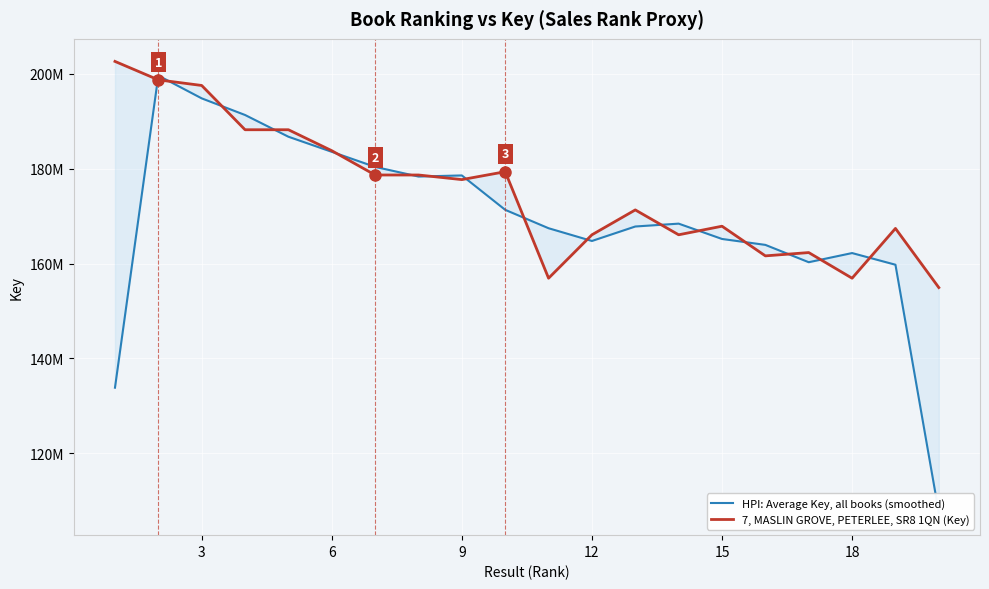

Reading left to right, transcribe all the data shown in this chart.

HPI: Average Key, all books (smoothed): 133807705.7	199667353.0	194860608.7	191351399.3	186764045.3	183581018.0	180397973.0	178364278.3	178595732.3	171336272.7	167454820.7	164767171.7	167820904.3	168424365.3	165191962.0	163941632.0	160284397.7	162215443.3	159753706.0	107450332.7
7, MASLIN GROVE, PETERLEE, SR8 1QN (Key): 202657815.0	198765302.0	197578942.0	188237582.0	188237674.0	183816880.0	178688500.0	178688539.0	177715796.0	179382862.0	156910160.0	166071440.0	171319915.0	166071358.0	167881823.0	161622705.0	162320368.0	156910120.0	167415842.0	154935156.0